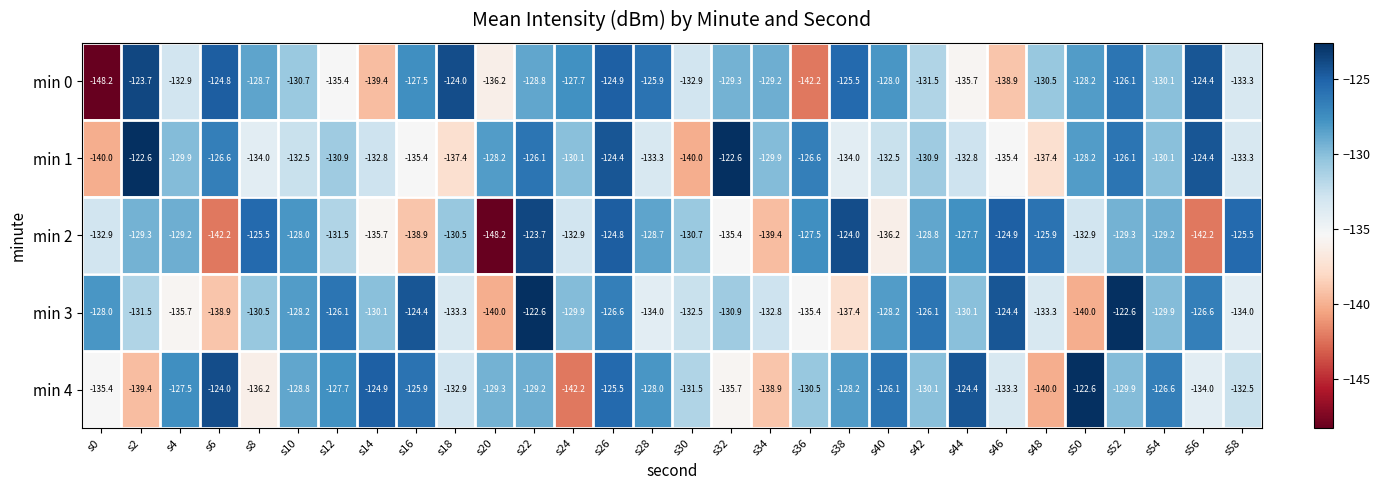

Which series has the largest total across all categories?

min 4